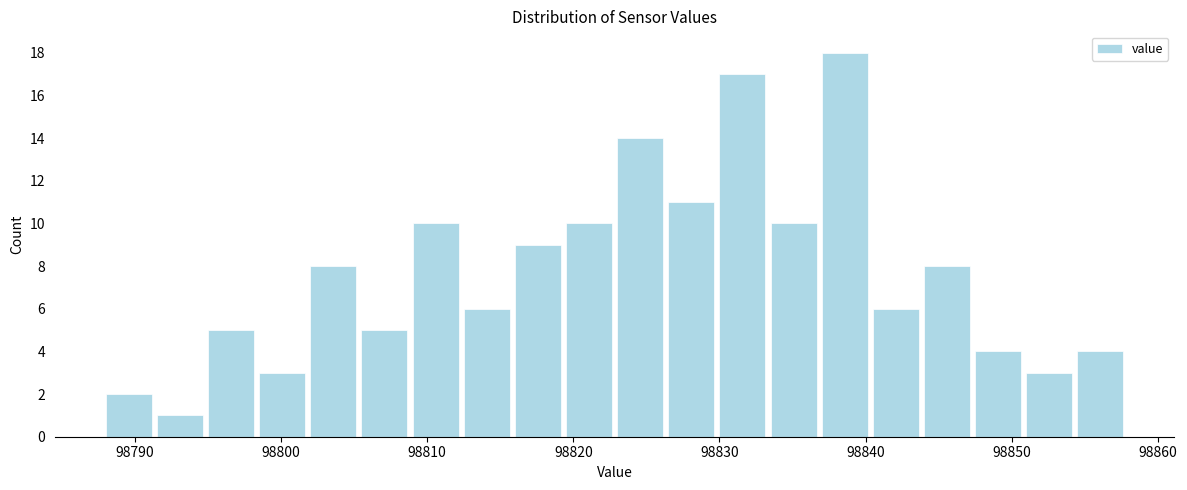

Read against the x-axis, roughly where is the centre of the tallest bar?

98839